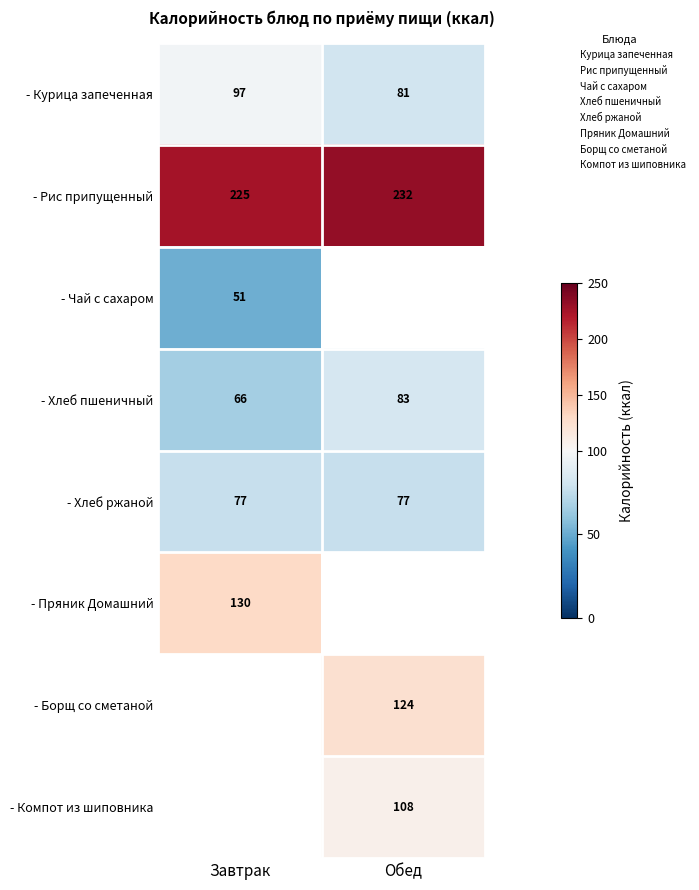

Which series has the largest total across all categories?

- Рис припущенный